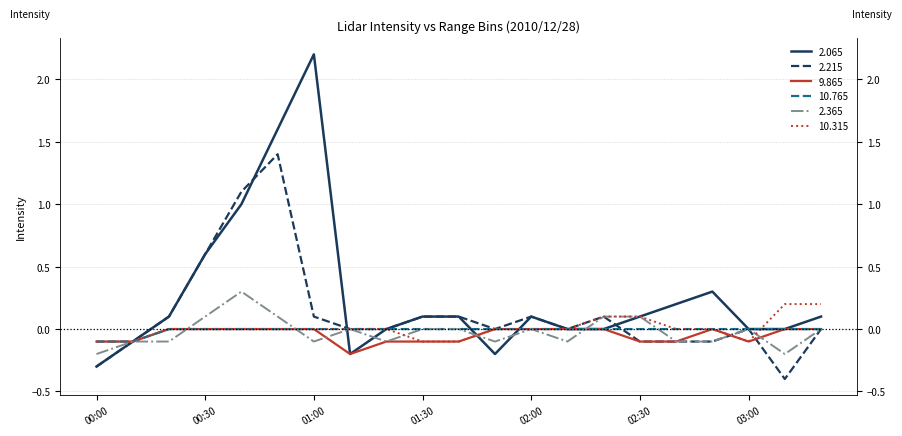

What is the maximum value shown in the chart?

2.2